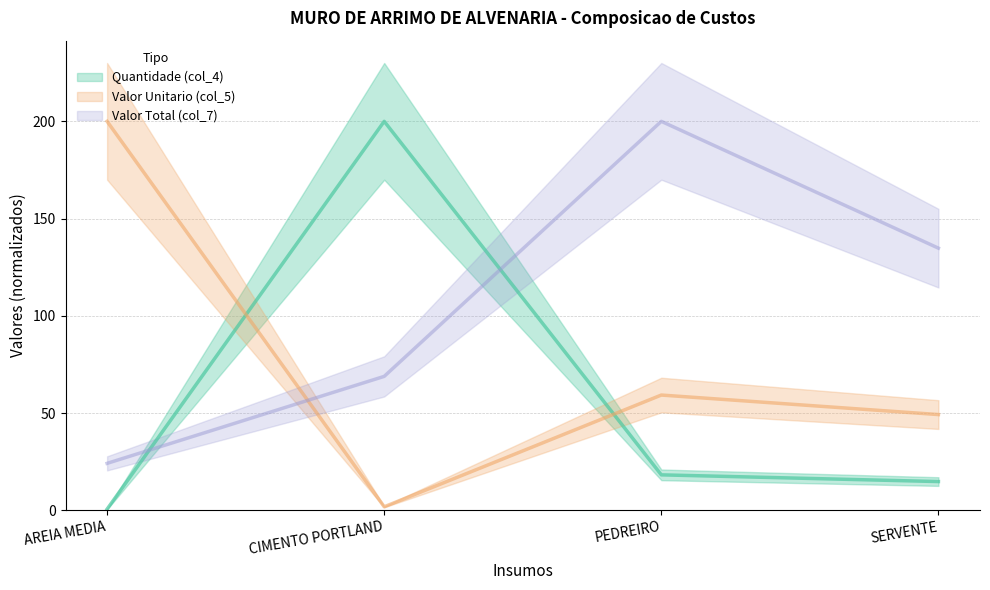

Does the chart have visible grid lines?

Yes